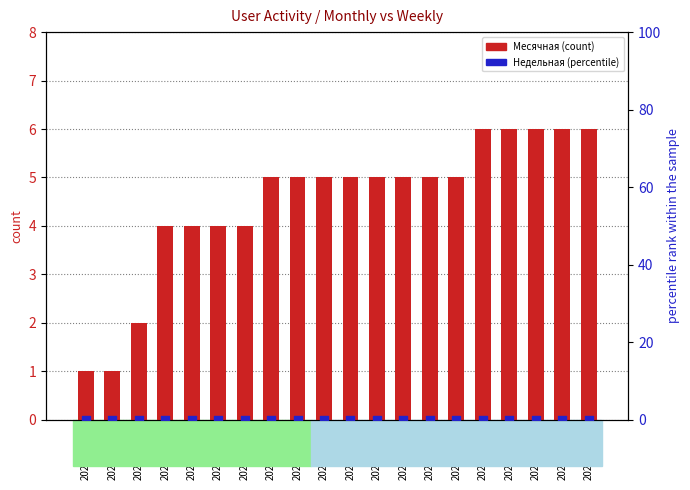

What is the total value across all series at 2024-04-03?

4